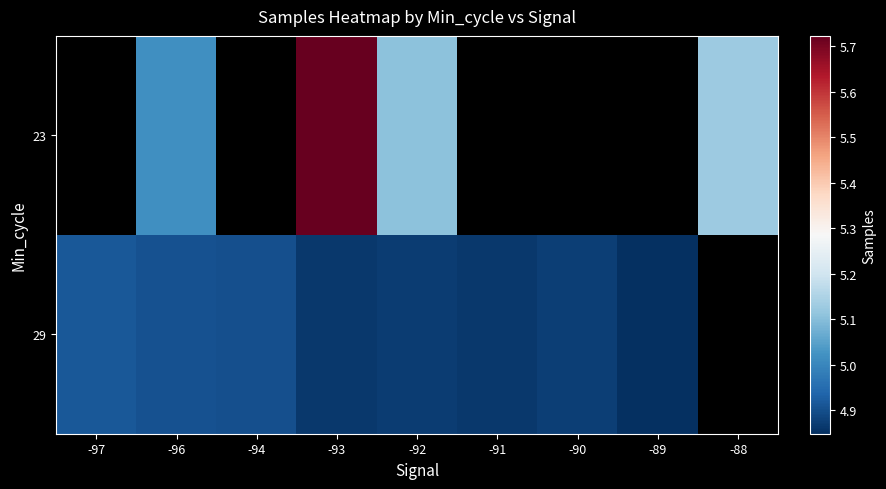

Between -96 and -88, which is larger?

-88